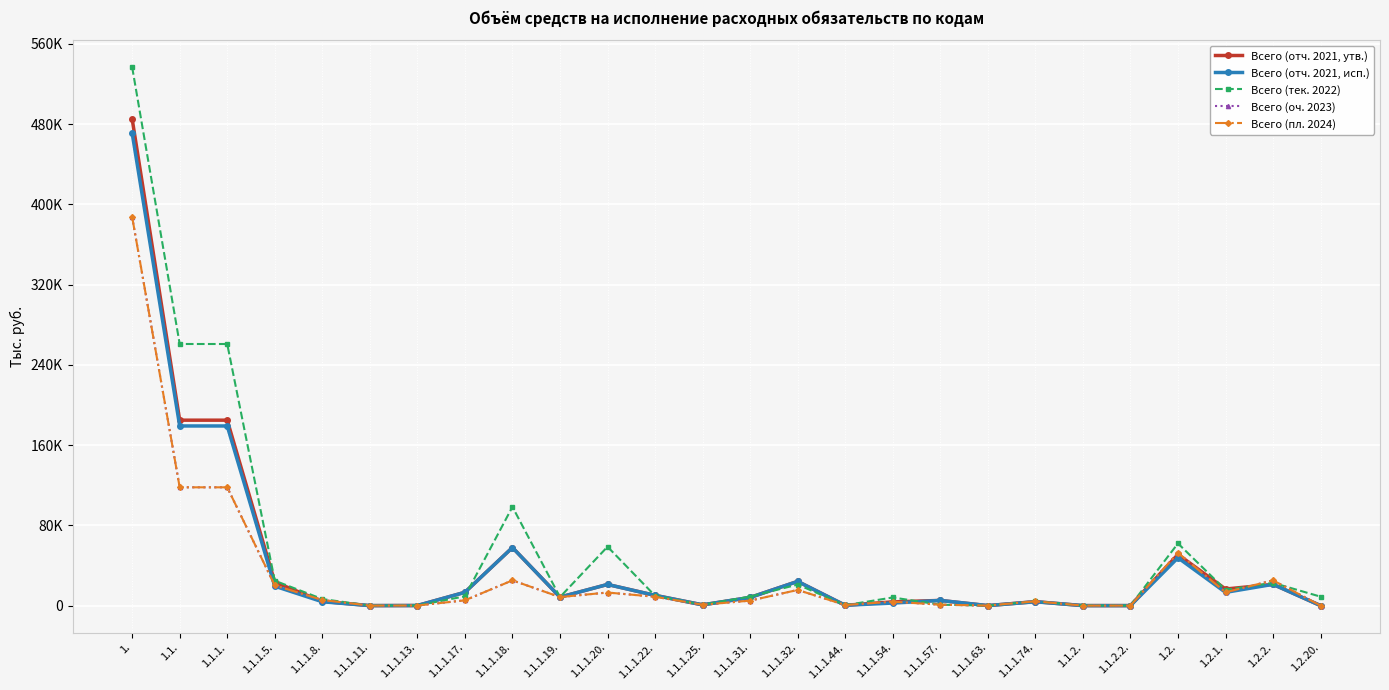

Is this an area chart (filled region under the line)?

No